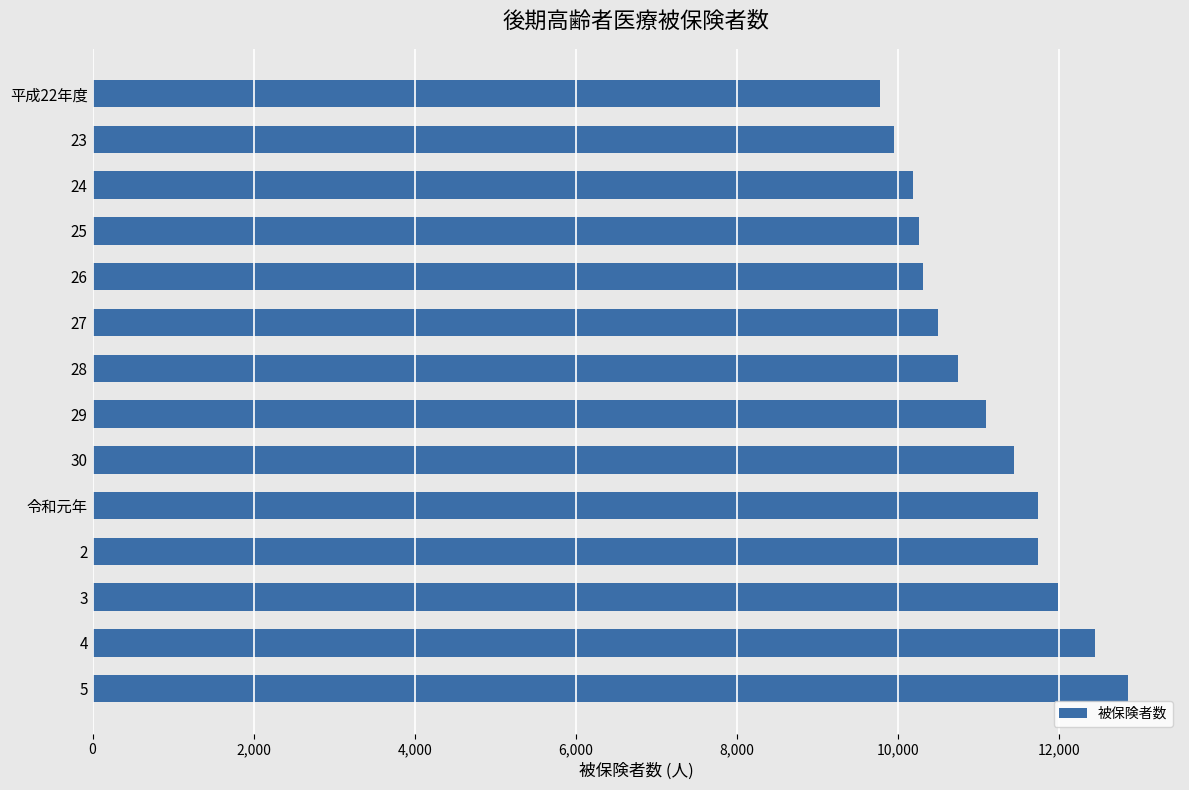

What is the smallest value displayed?

9774